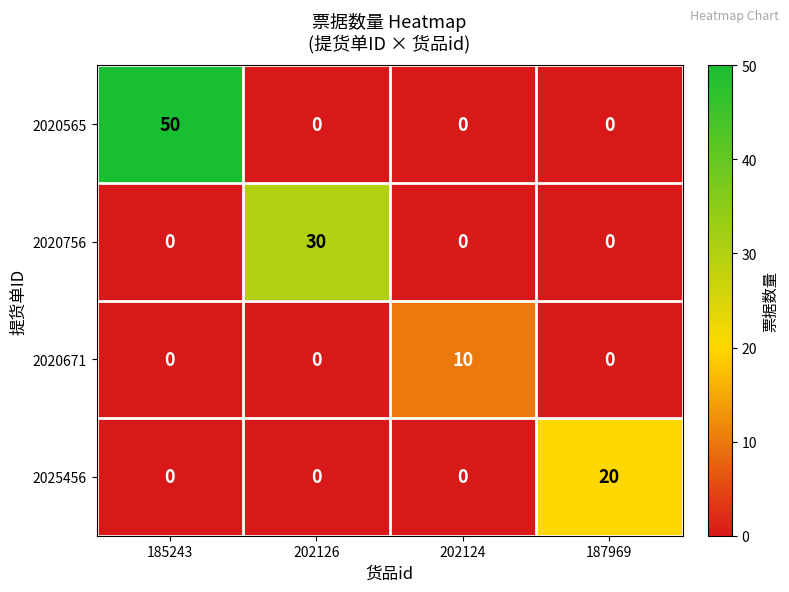

The value of 2020565 at 202126 is 0. True or false?

True